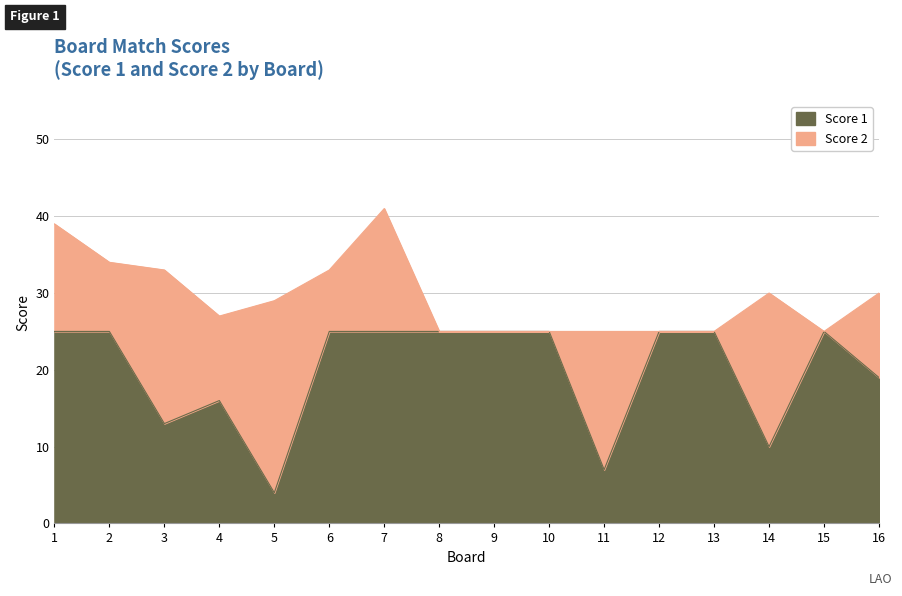

What is the difference between the values at 5 and 10?

21